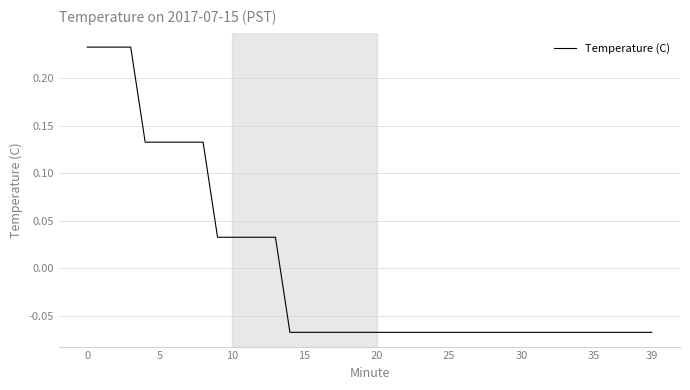

What is the difference between the maximum and minimum values?

0.3